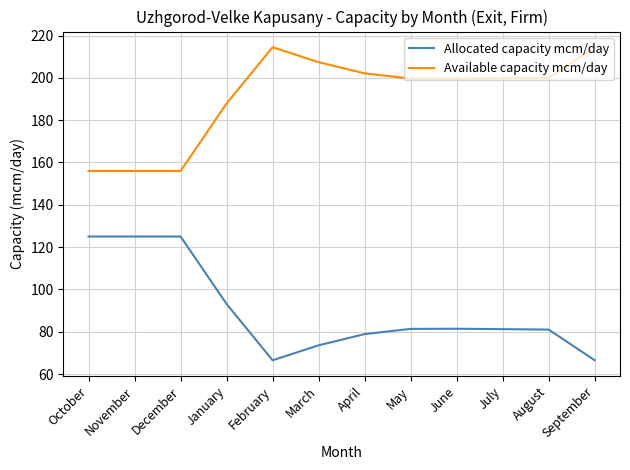

Which series has the largest total across all categories?

Available capacity mcm/day